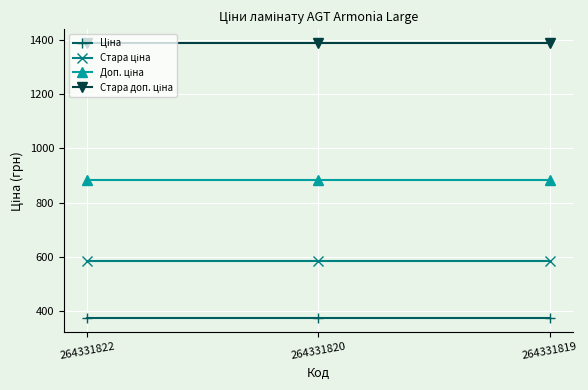

What is the spread (max minus min) of values at 264331822?

1018.1